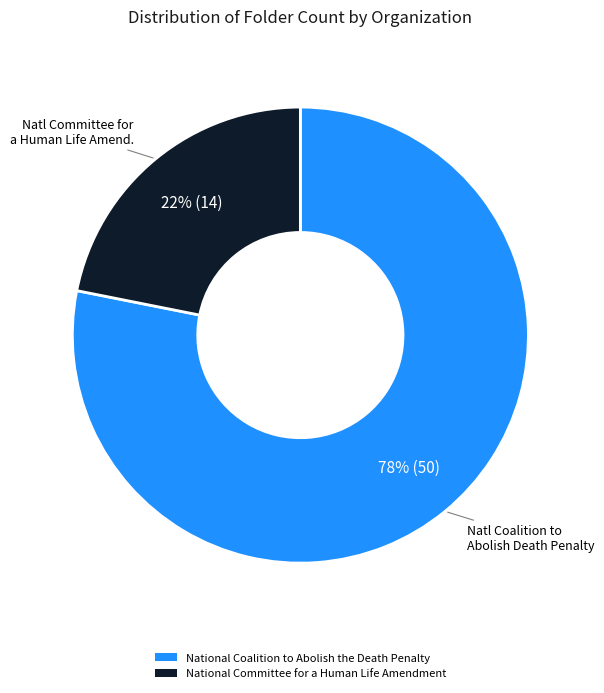

Which slice is the smallest?

National Committee for a Human Life Amendment